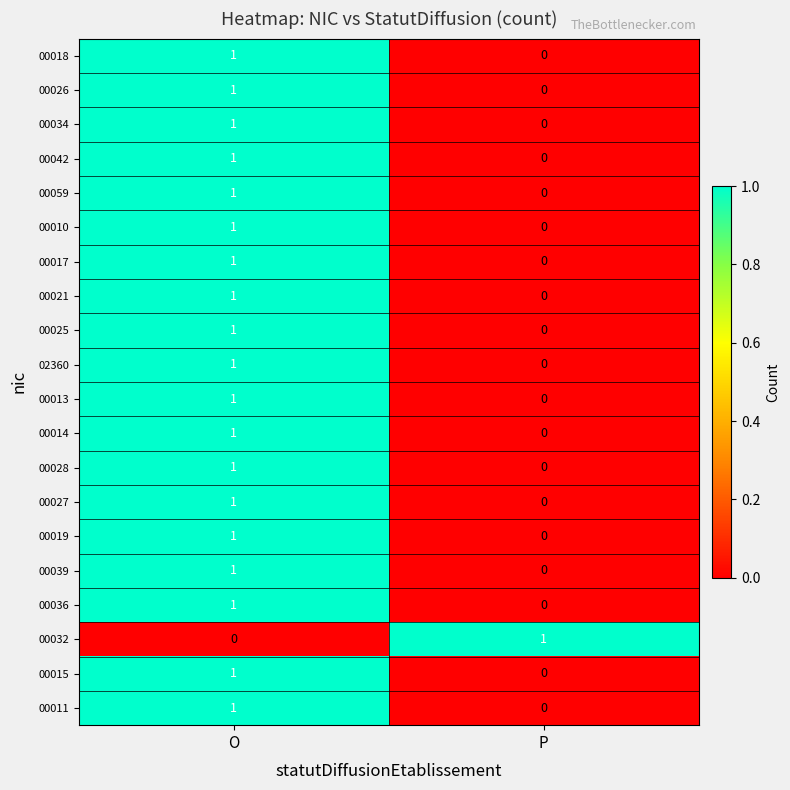

Rank the categories by 00036 value from highest to lowest.

O, P